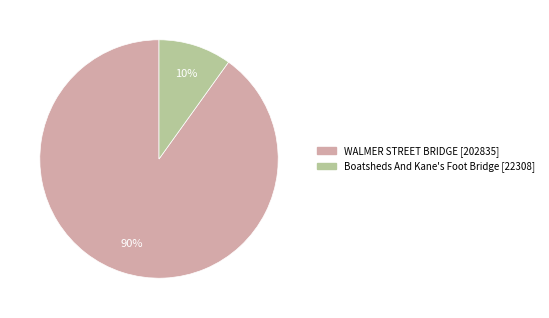

Which slice is the smallest?

Boatsheds And Kane's Foot Bridge